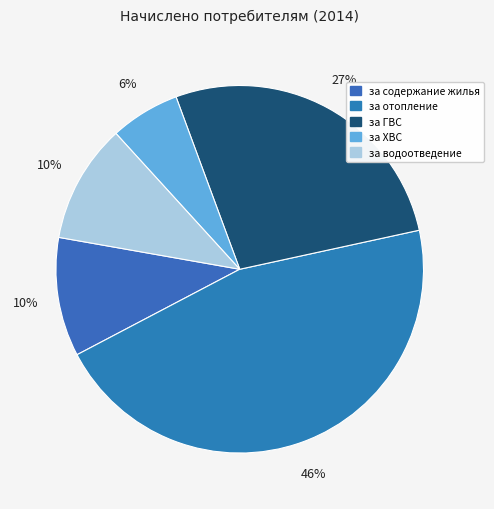

True or false: за отопление accounts for 39% of the total.

False